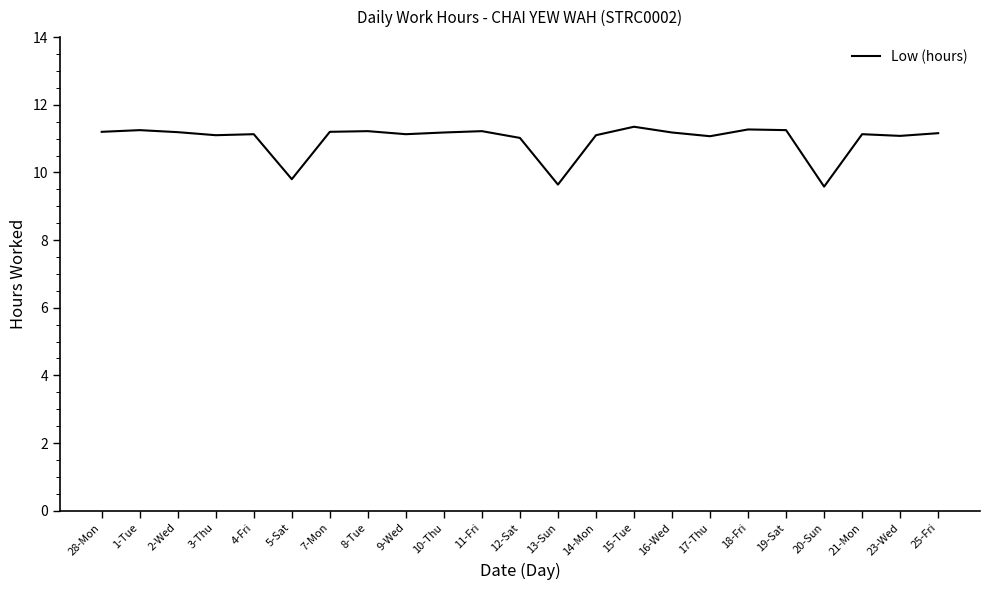

What is the difference between the maximum and minimum values?

1.8